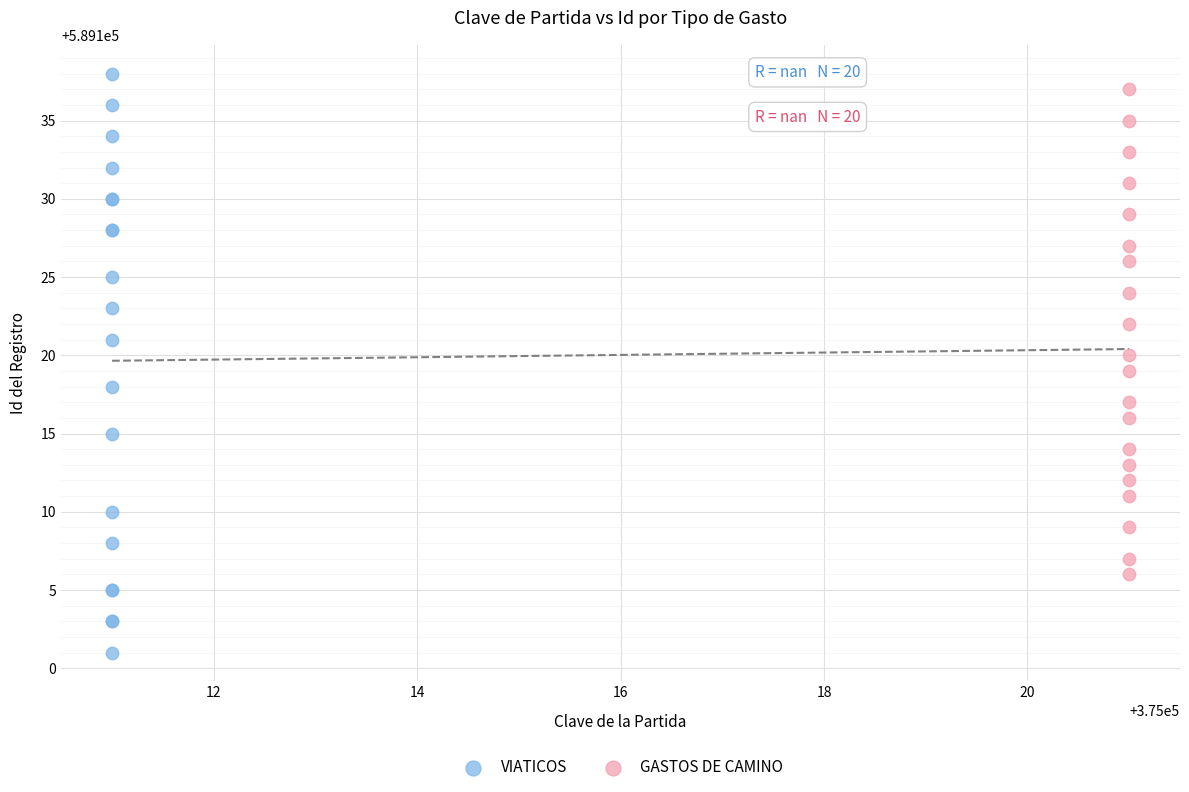

Which series reaches the maximum Y coordinate?

VIATICOS